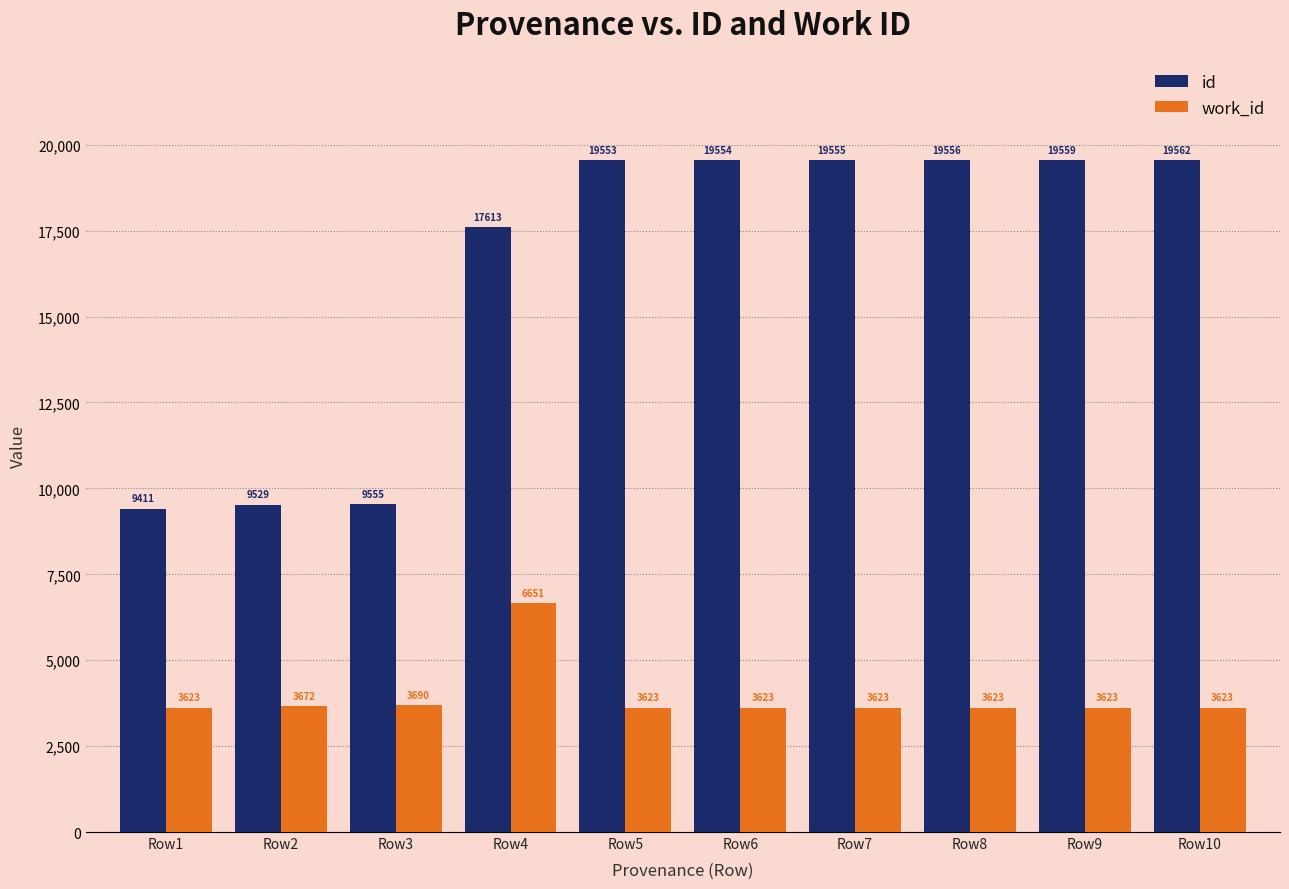

Reading left to right, list all the values displayed in this chart.

id: Row1=9411	Row2=9529	Row3=9555	Row4=17613	Row5=19553	Row6=19554	Row7=19555	Row8=19556	Row9=19559	Row10=19562
work_id: Row1=3623	Row2=3672	Row3=3690	Row4=6651	Row5=3623	Row6=3623	Row7=3623	Row8=3623	Row9=3623	Row10=3623